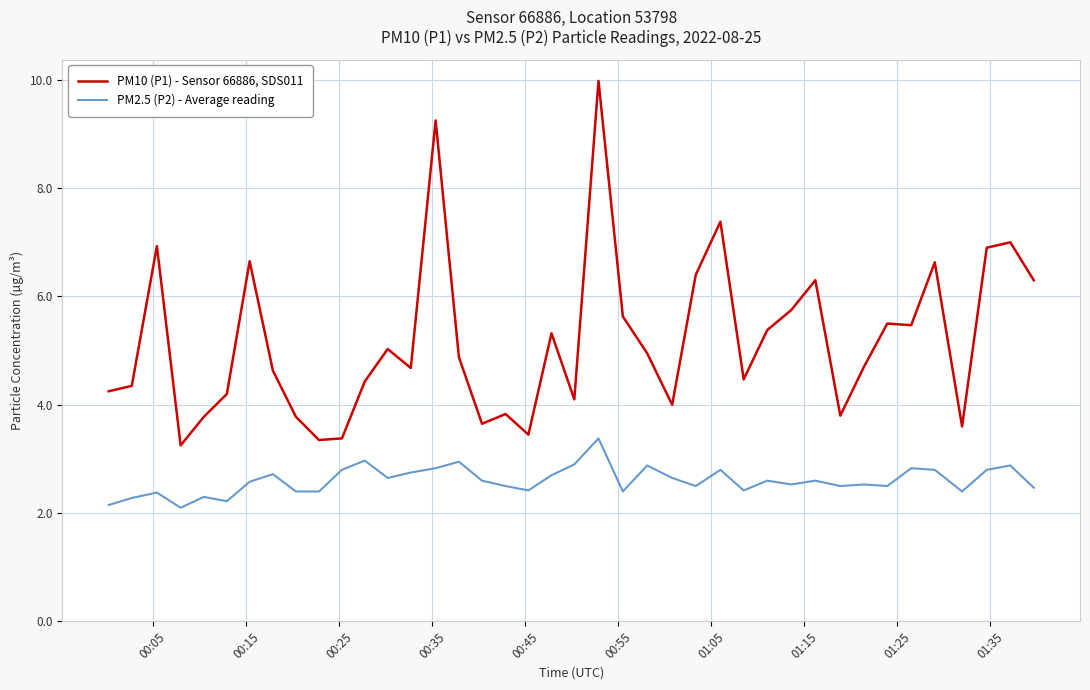

What is the greatest value displayed?

10.0